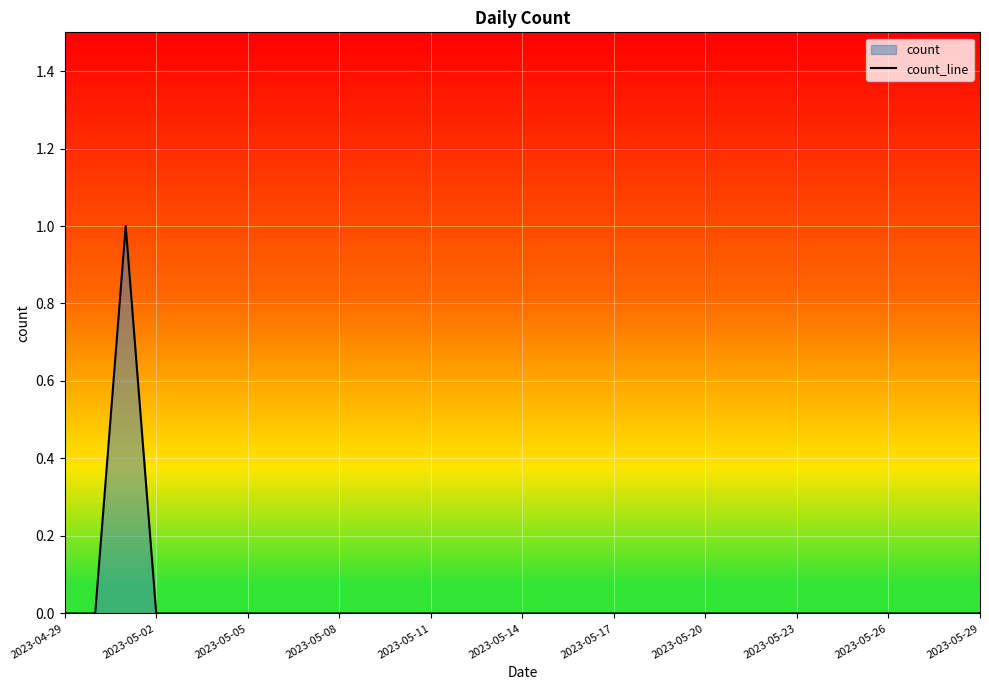

True or false: the data shows 0 at 2023-05-05.

True